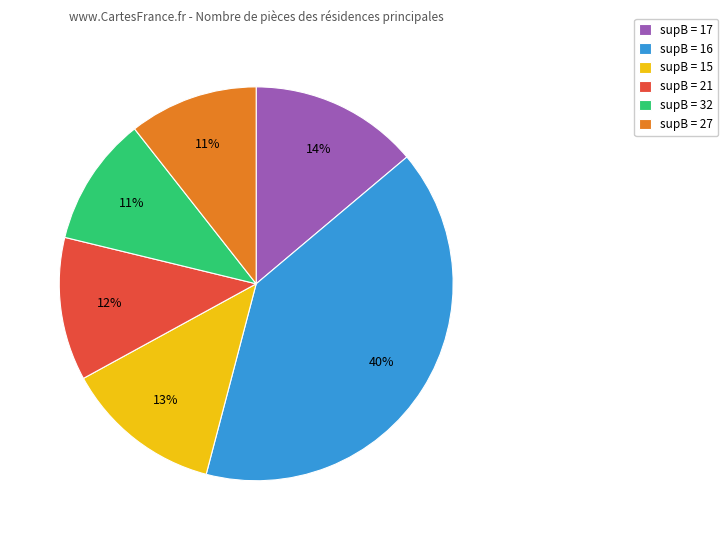

To the nearest percent, what is the combined percentage of supB = 21 and supB = 15?

25%